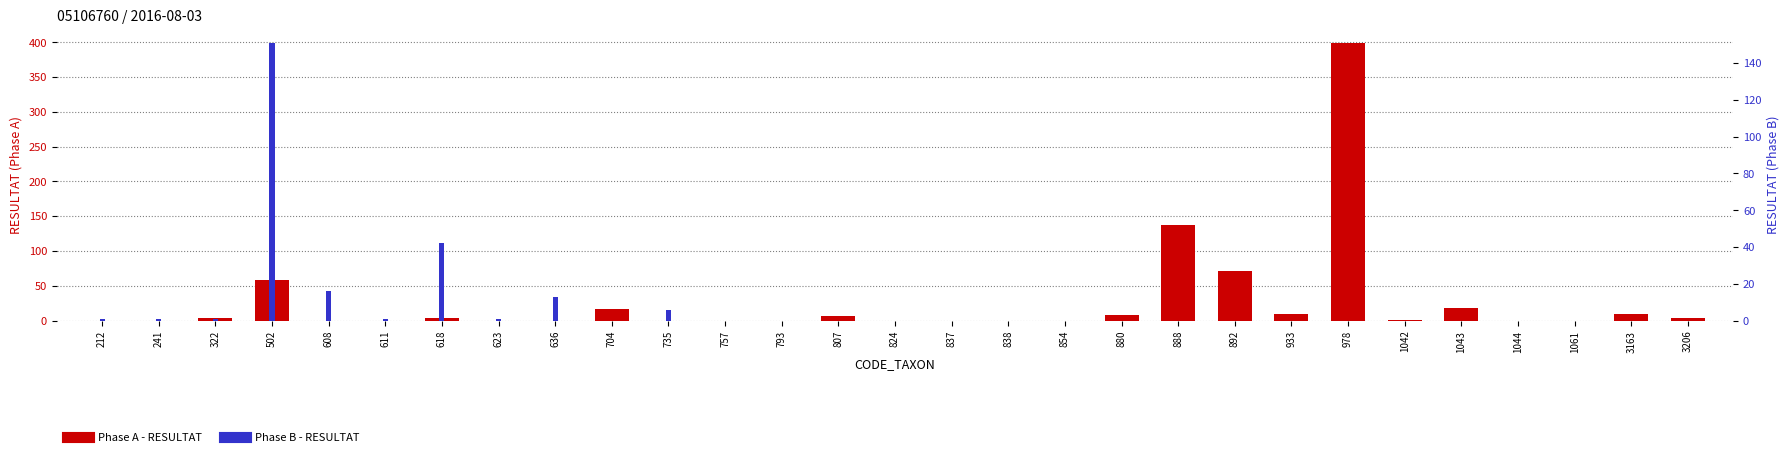

Where is Phase B - RESULTAT nearest to the value 75?

618